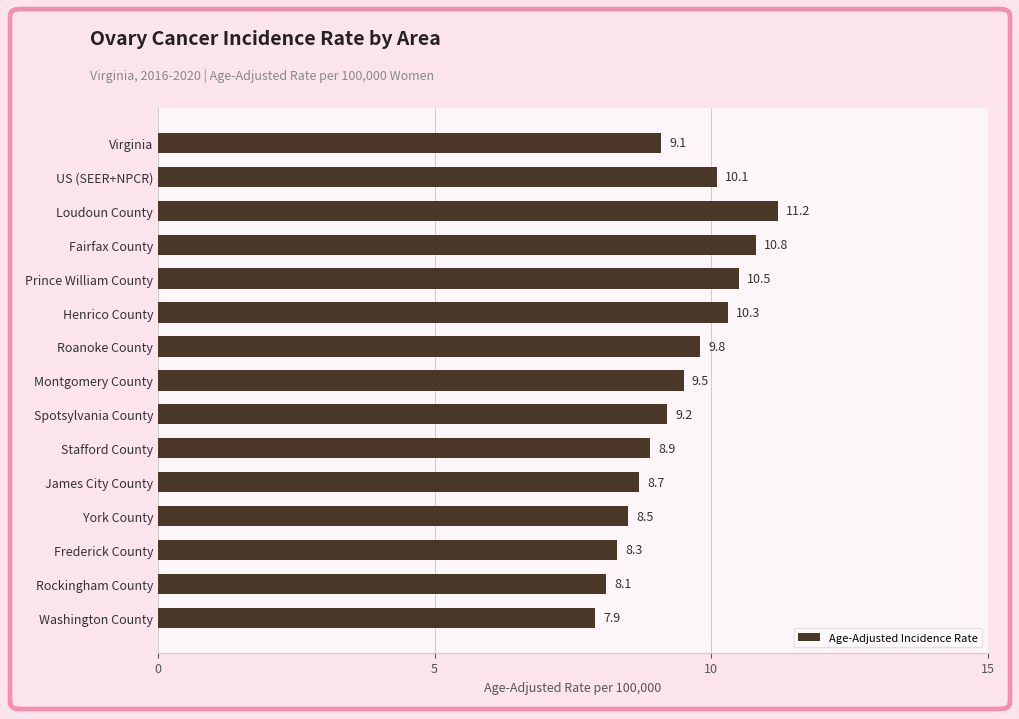

Are the bars grouped side by side (vs. stacked)?

No